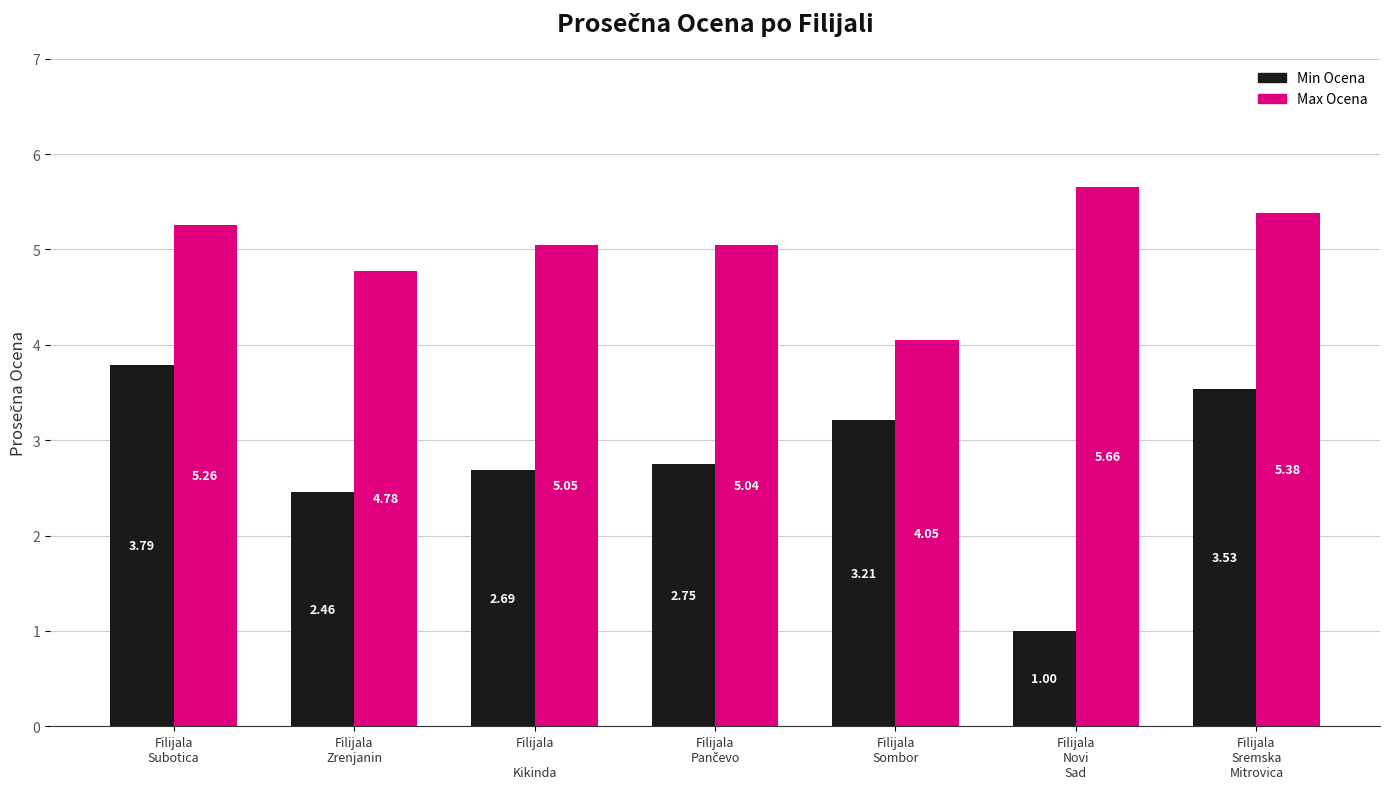

At Filijala
Novi
Sad, list the series in order from largest to smallest.

Max Ocena, Min Ocena